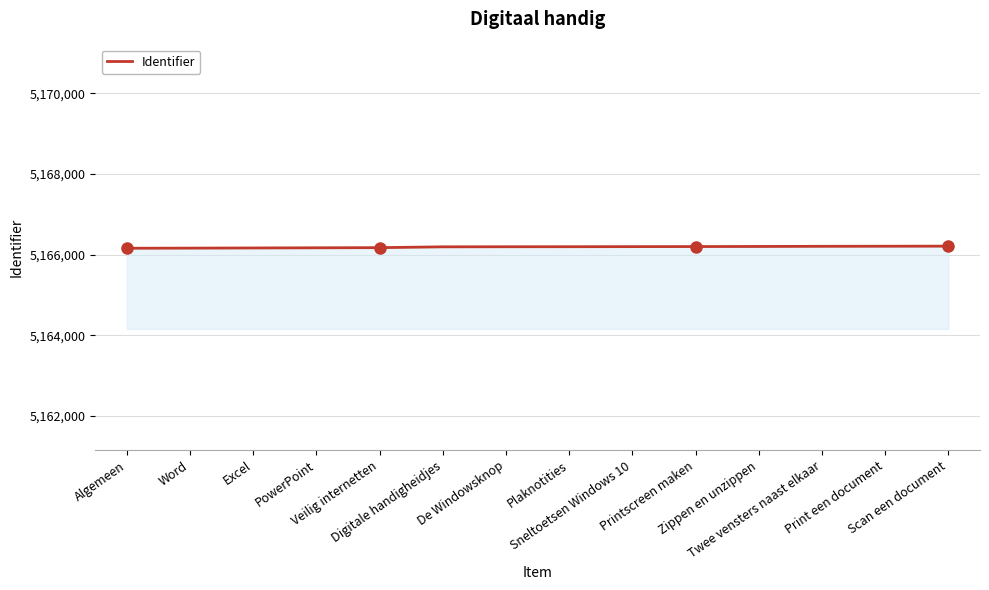

What is the greatest value displayed?

5166209